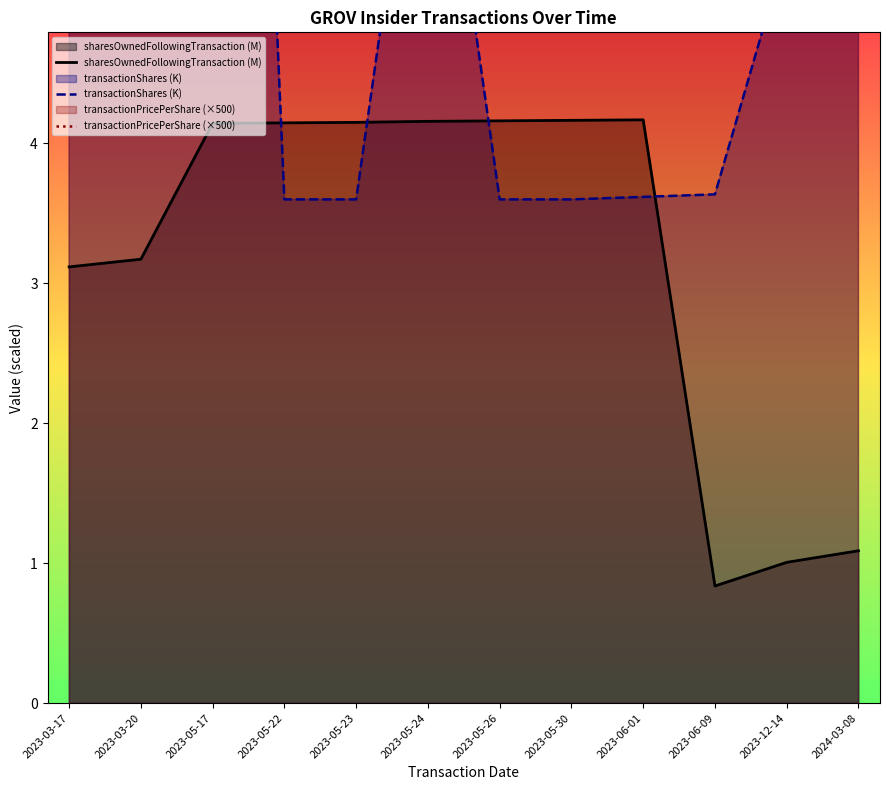

Reading left to right, list all the values displayed in this chart.

sharesOwnedFollowingTransaction (M): 3.1	3.2	4.1	4.1	4.2	4.2	4.2	4.2	4.2	0.8	1.0	1.1
transactionShares (K): 60.0	55.0	15.4	3.6	3.6	7.2	3.6	3.6	3.6	3.6	5.4	10.8
transactionPricePerShare (×500): 169.6	182.6	228.0	230.0	227.0	254.2	253.5	218.6	214.7	841.3	946.9	1075.0